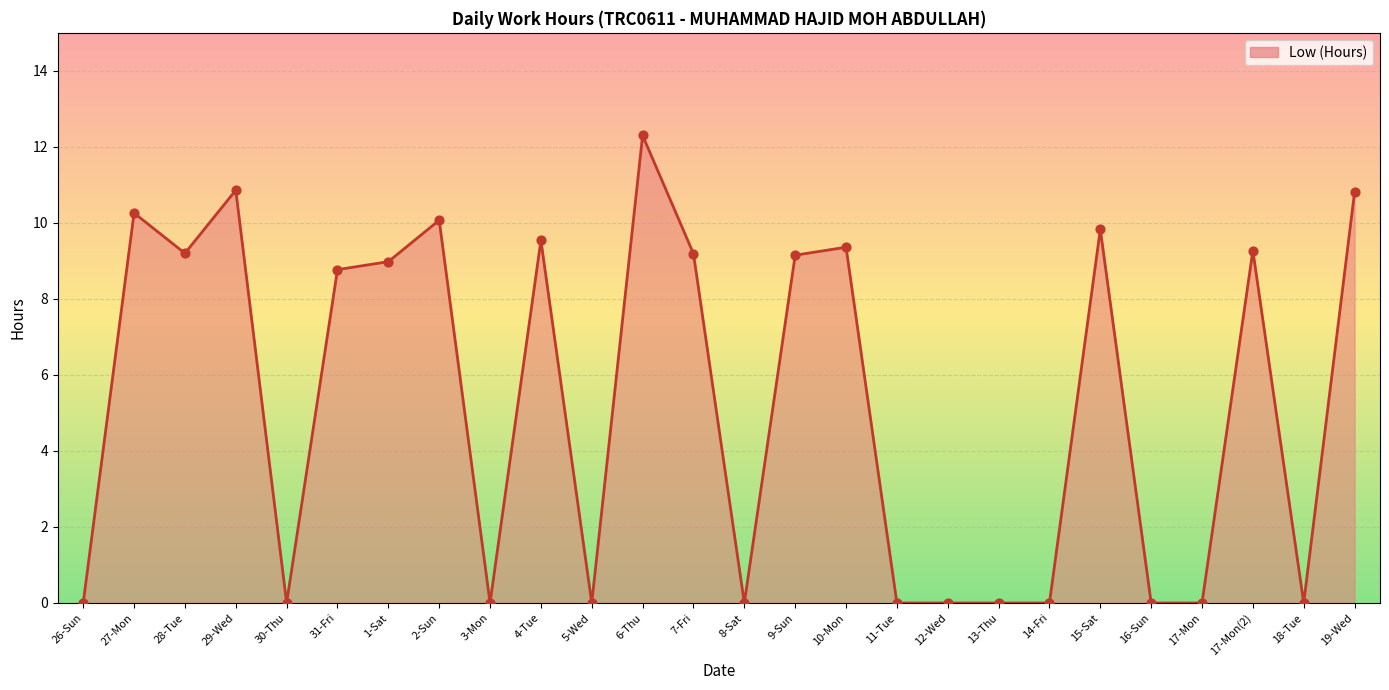

What is the change in value from 27-Mon to 4-Tue?

-0.7